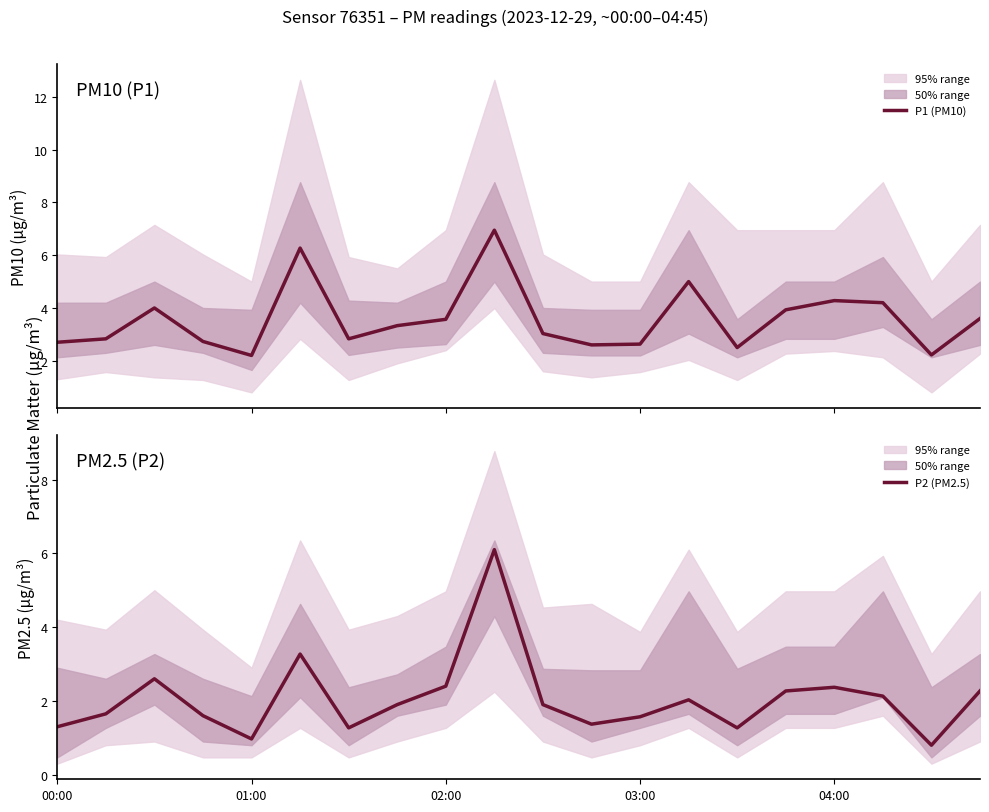

What is the minimum value for P1 (PM10)?

2.2